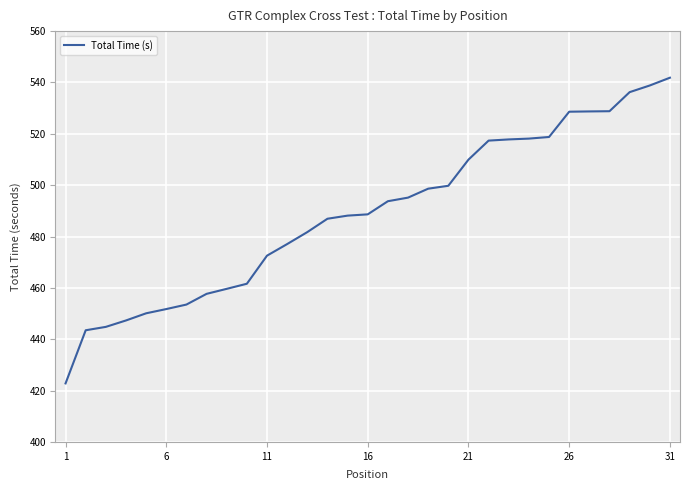

What is the difference between the maximum and minimum values?

119.1